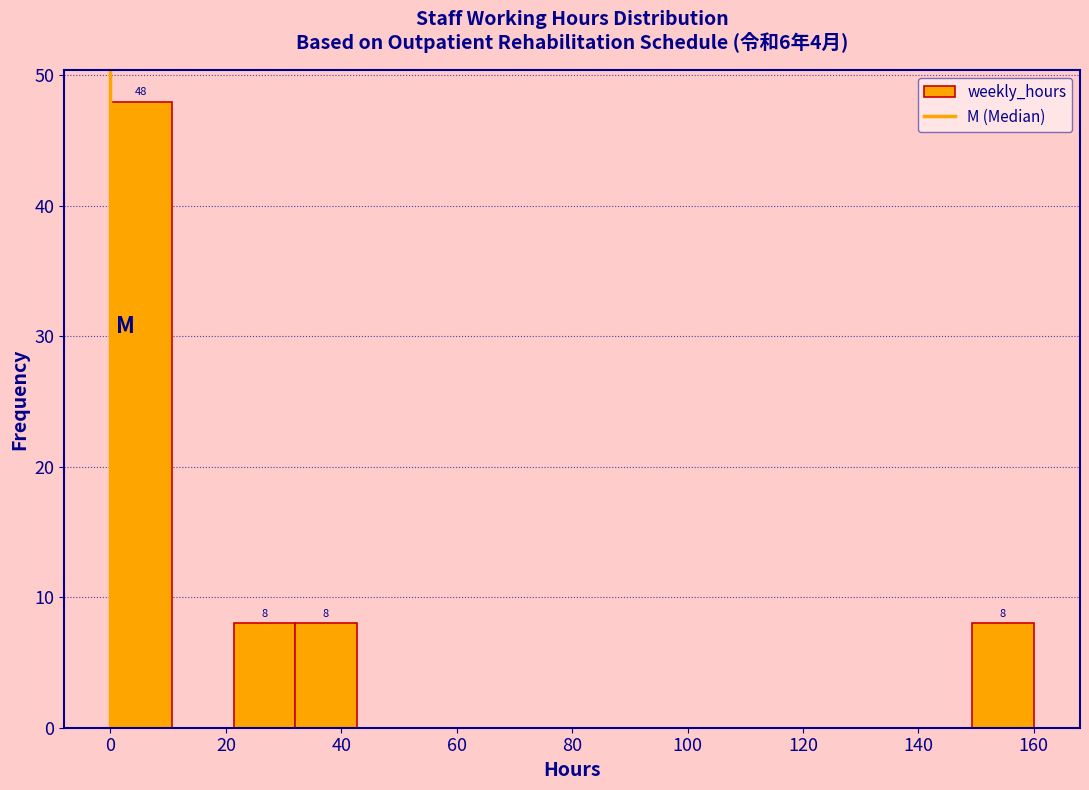

Which range on the x-axis has the tallest bar?

0 to 10